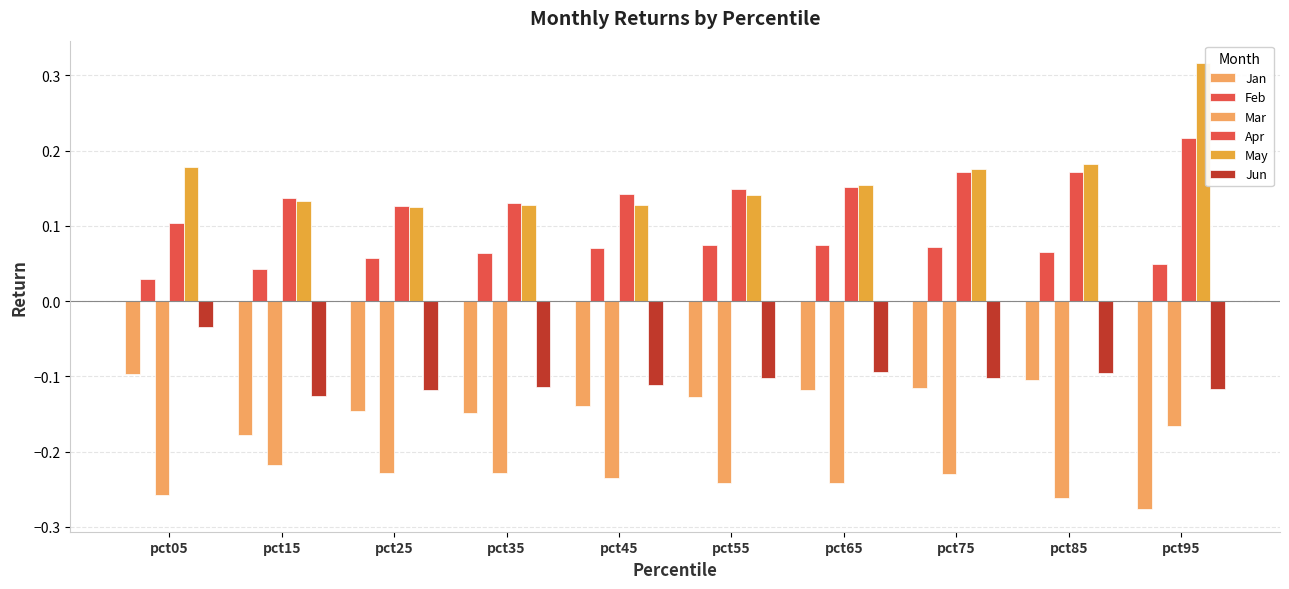

Are the bars horizontal?

No